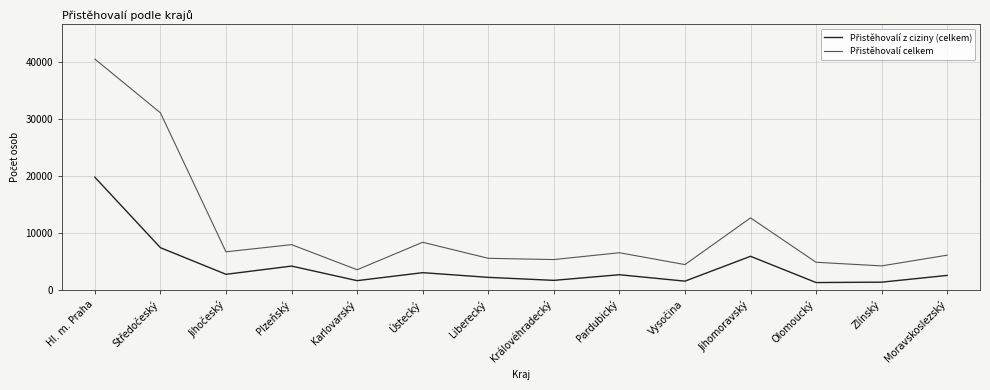

What is the difference between the highest and lowest values at Olomoucký?

3558